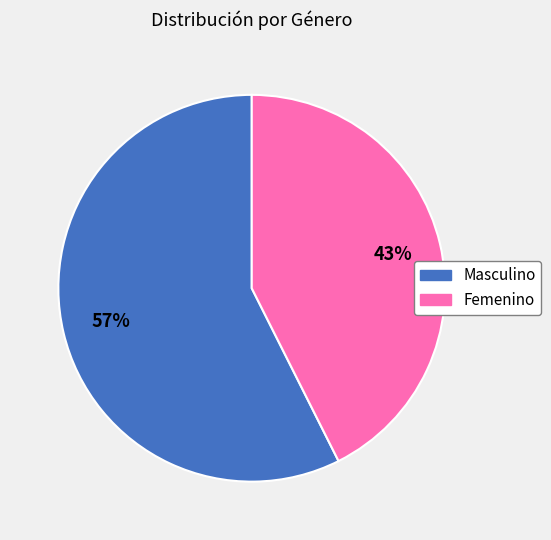

Count the number of slices in the pie.

2